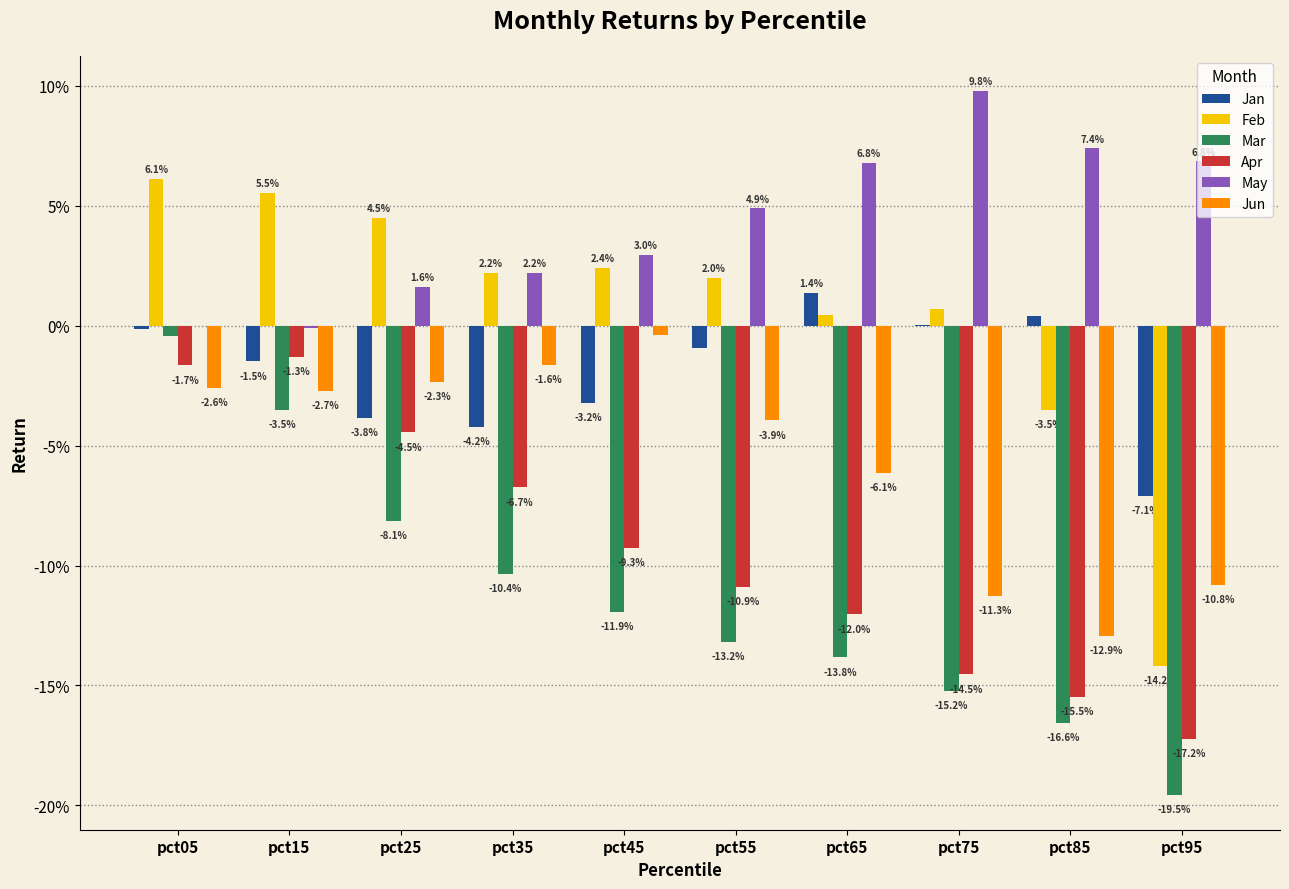

What are all the series names shown in the legend?

Jan, Feb, Mar, Apr, May, Jun